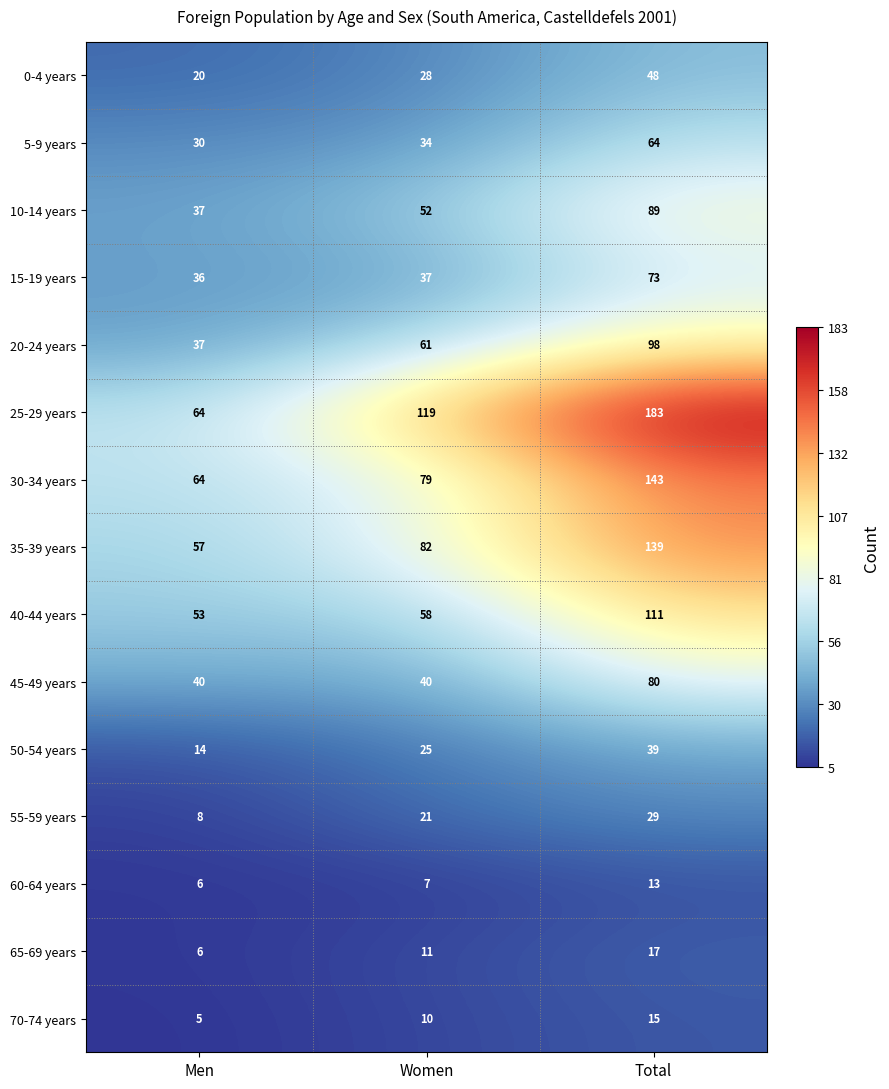

Where is 70-74 years nearest to the value 10?

Women